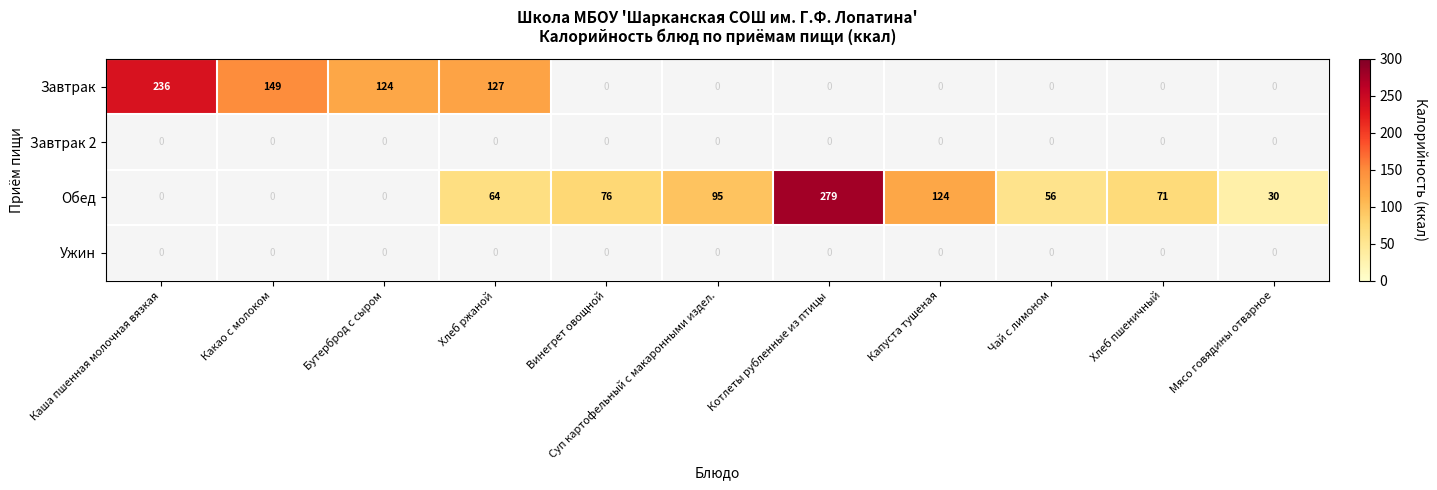

How many data points does each series have?

11